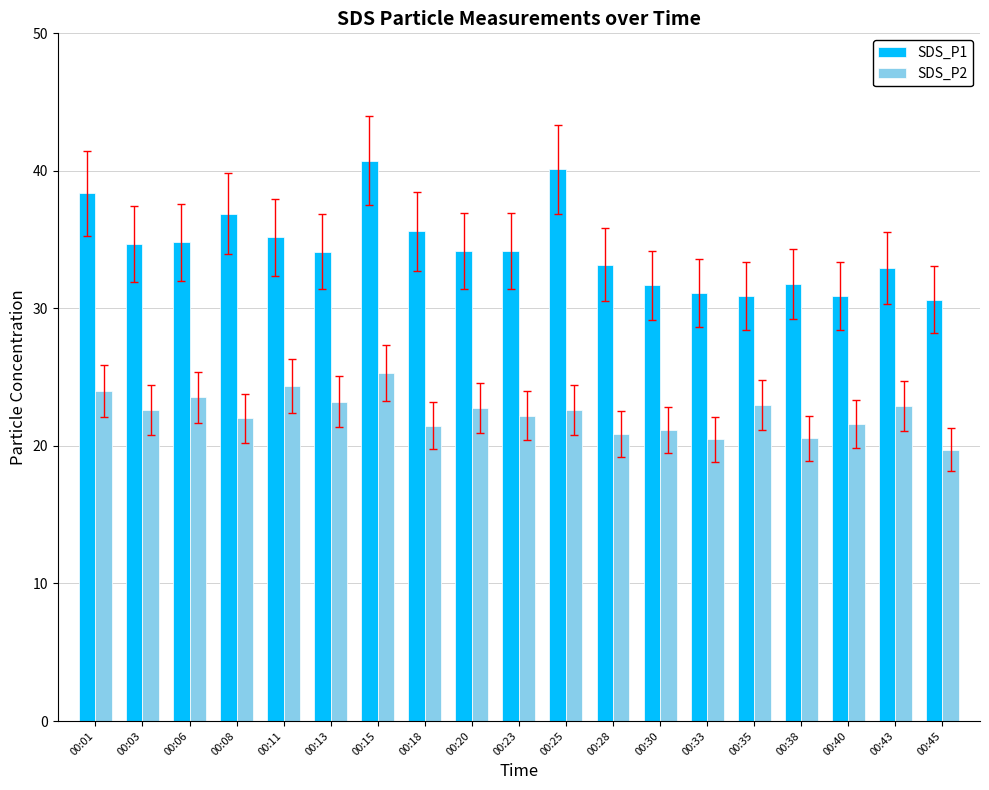

What is the approximate value of SDS_P2 at 00:35?

23.0